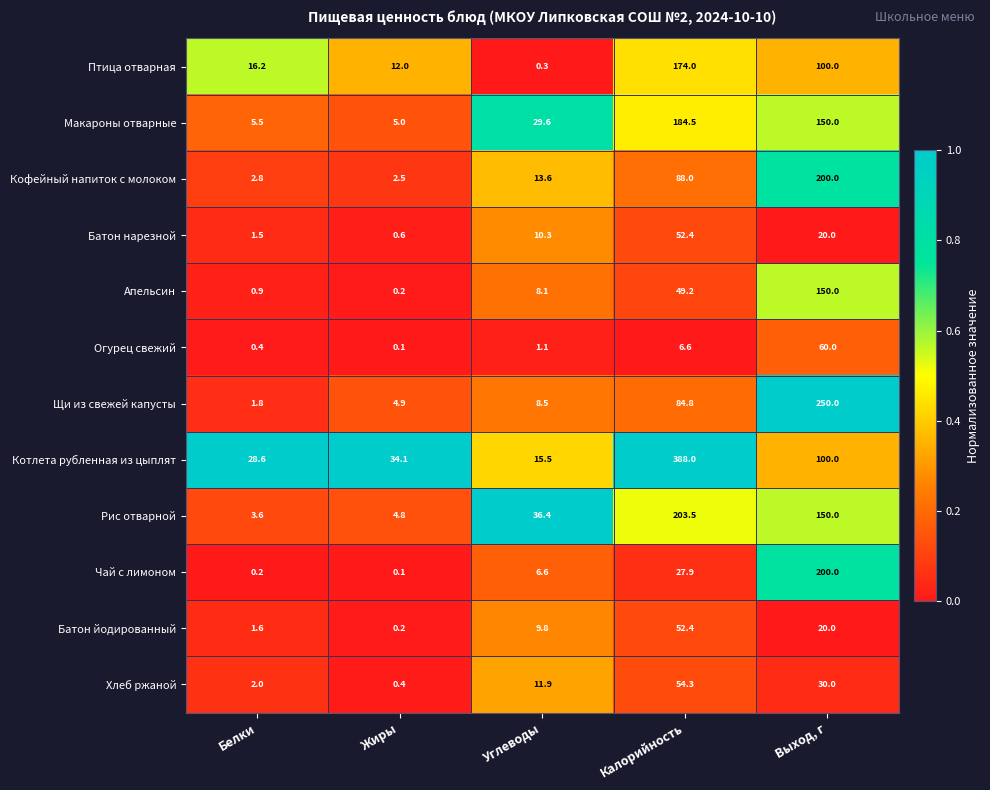

Which series has the widest spread of values?

Котлета рубленная из цыплят